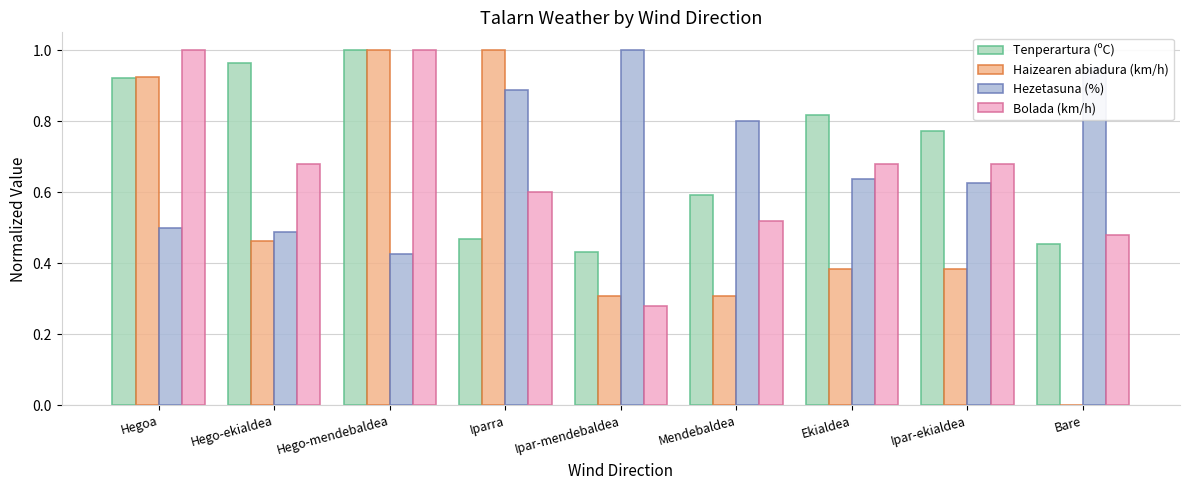

Is it true that Tenperartura (ºC) equals 0.2 at Mendebaldea?

False